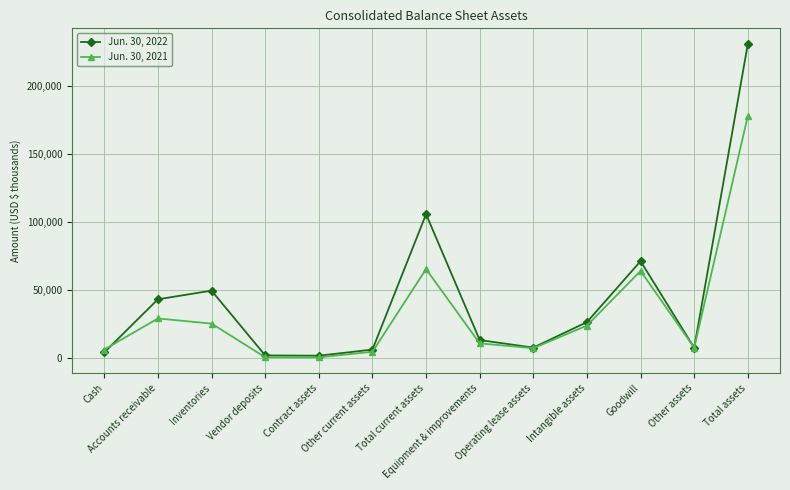

Which series has the largest total across all categories?

Jun. 30, 2022